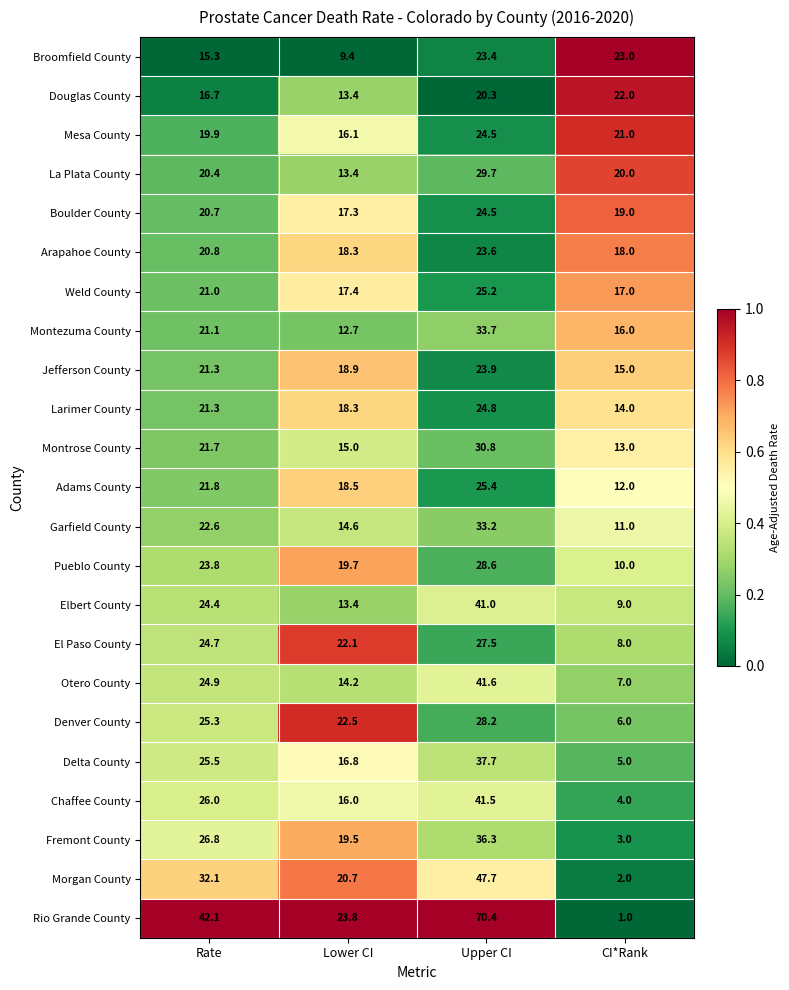

Rank the categories by Arapahoe County value from highest to lowest.

Upper CI, Rate, Lower CI, CI*Rank